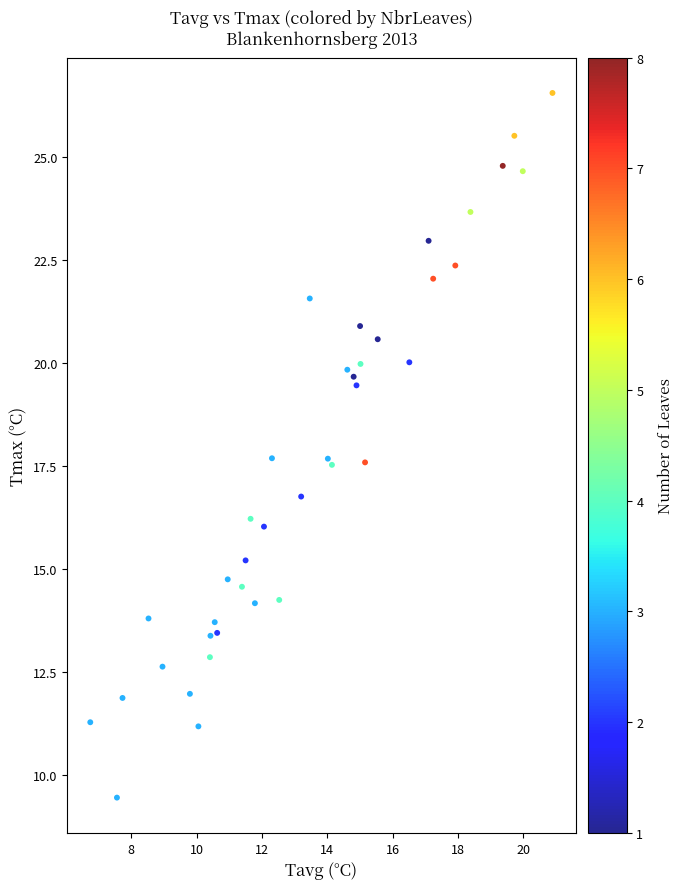

What Y value in the scatter plot is closest to 17?

16.8